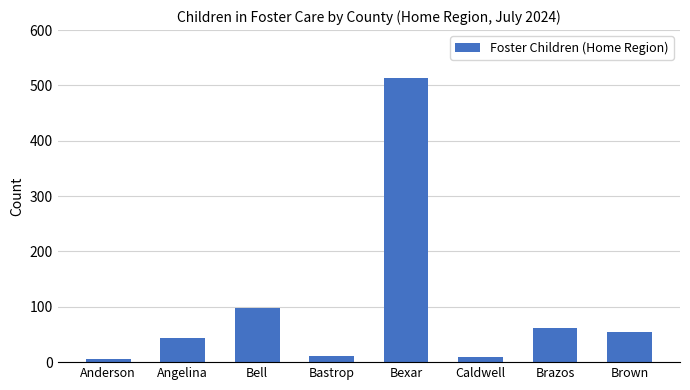

Where is the data nearest to the value 259?

Bell